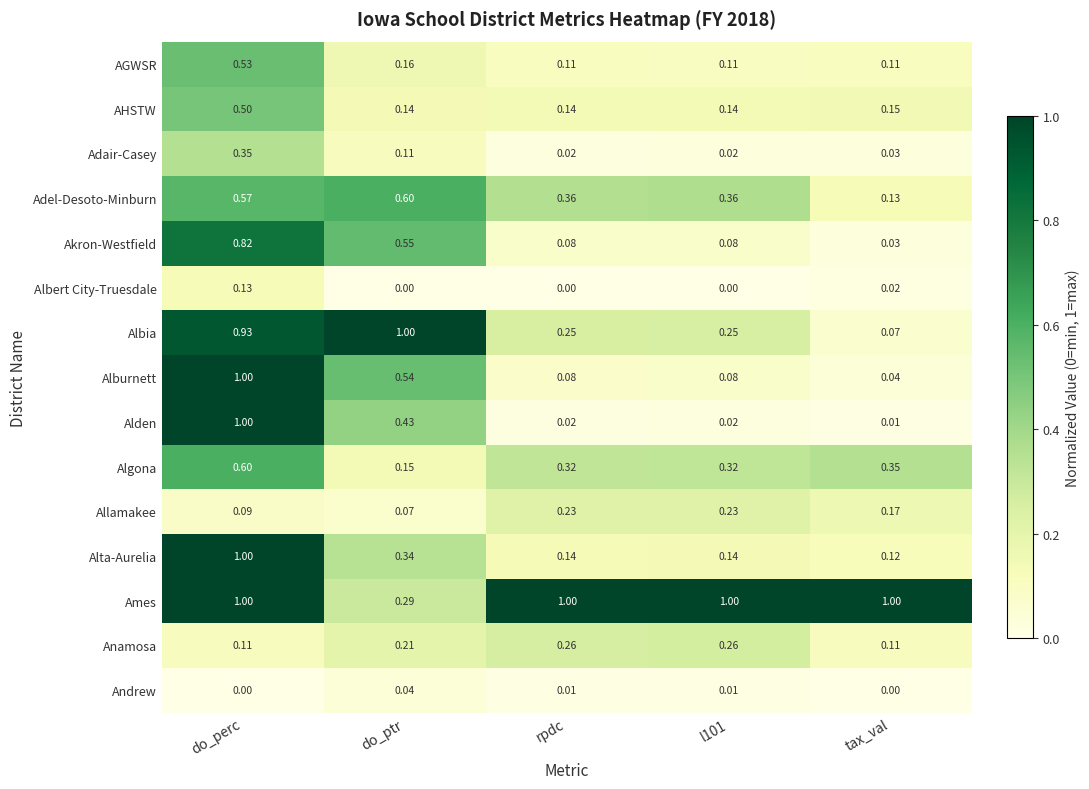

At which category is the sum across all series the highest?

do_perc